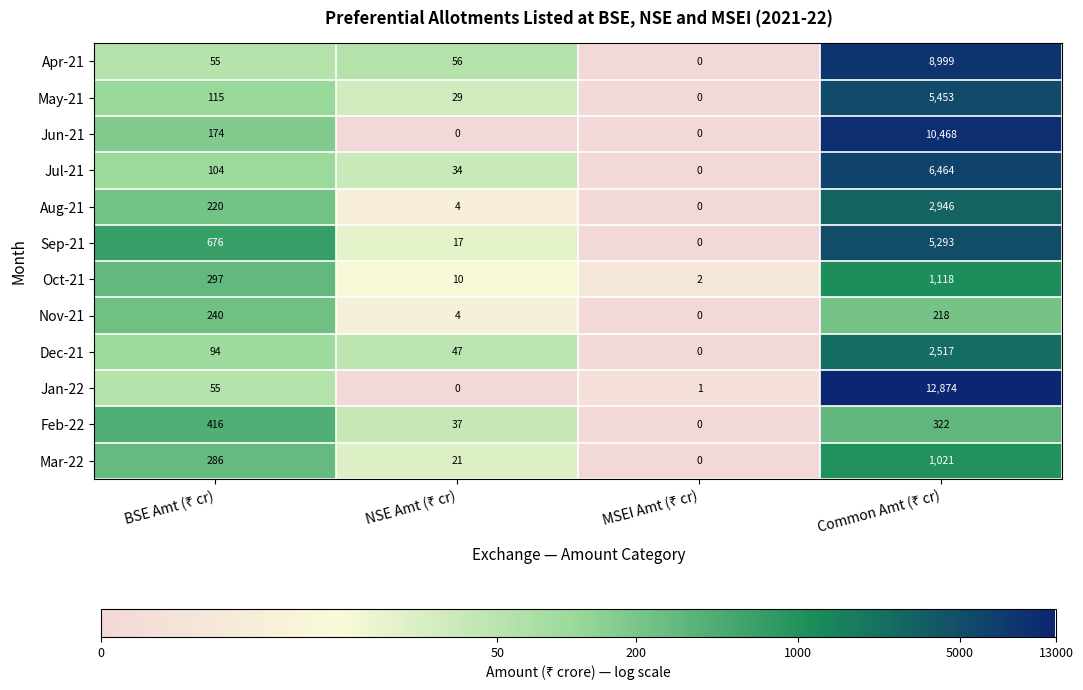

Rank the series by their maximum value, from highest to lowest.

Jan-22, Jun-21, Apr-21, Jul-21, May-21, Sep-21, Aug-21, Dec-21, Oct-21, Mar-22, Feb-22, Nov-21